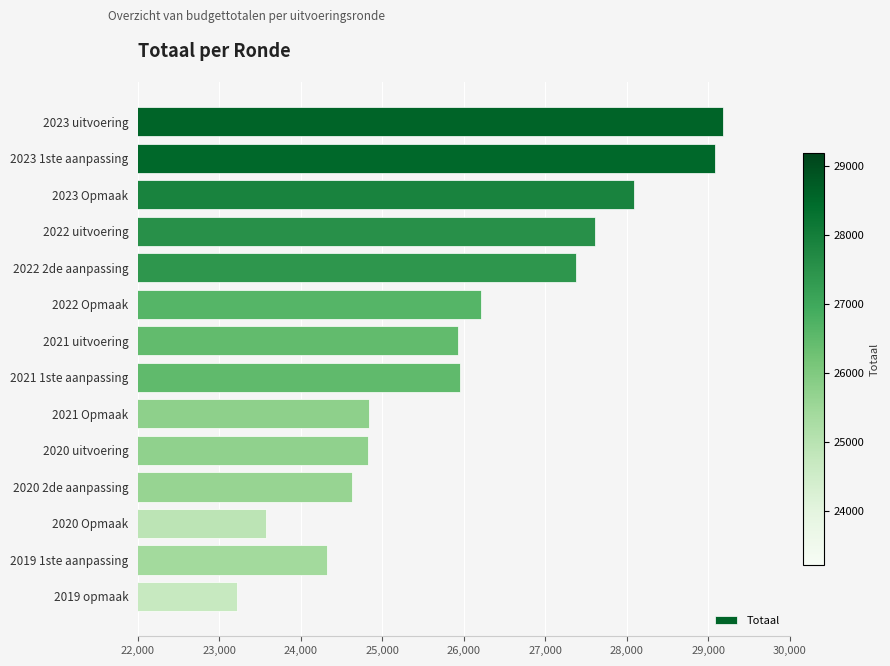

What is the label of the 5th bar from the top?

2022 2de aanpassing